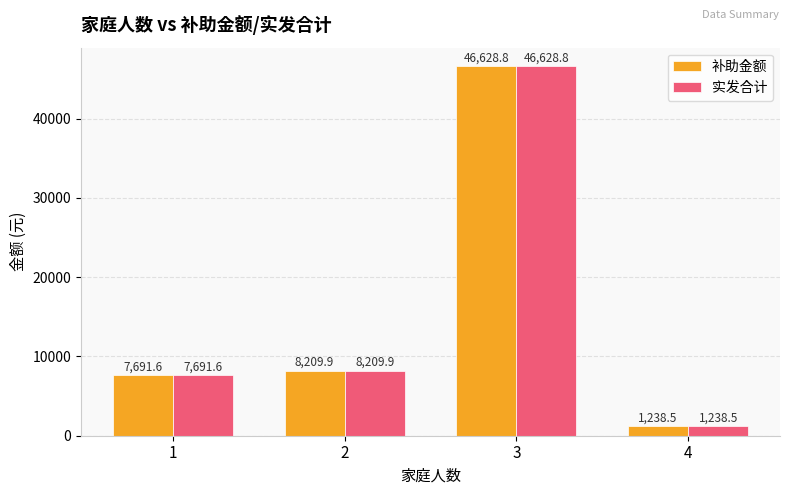

List the labels in order of 实发合计 value, smallest first.

4, 1, 2, 3